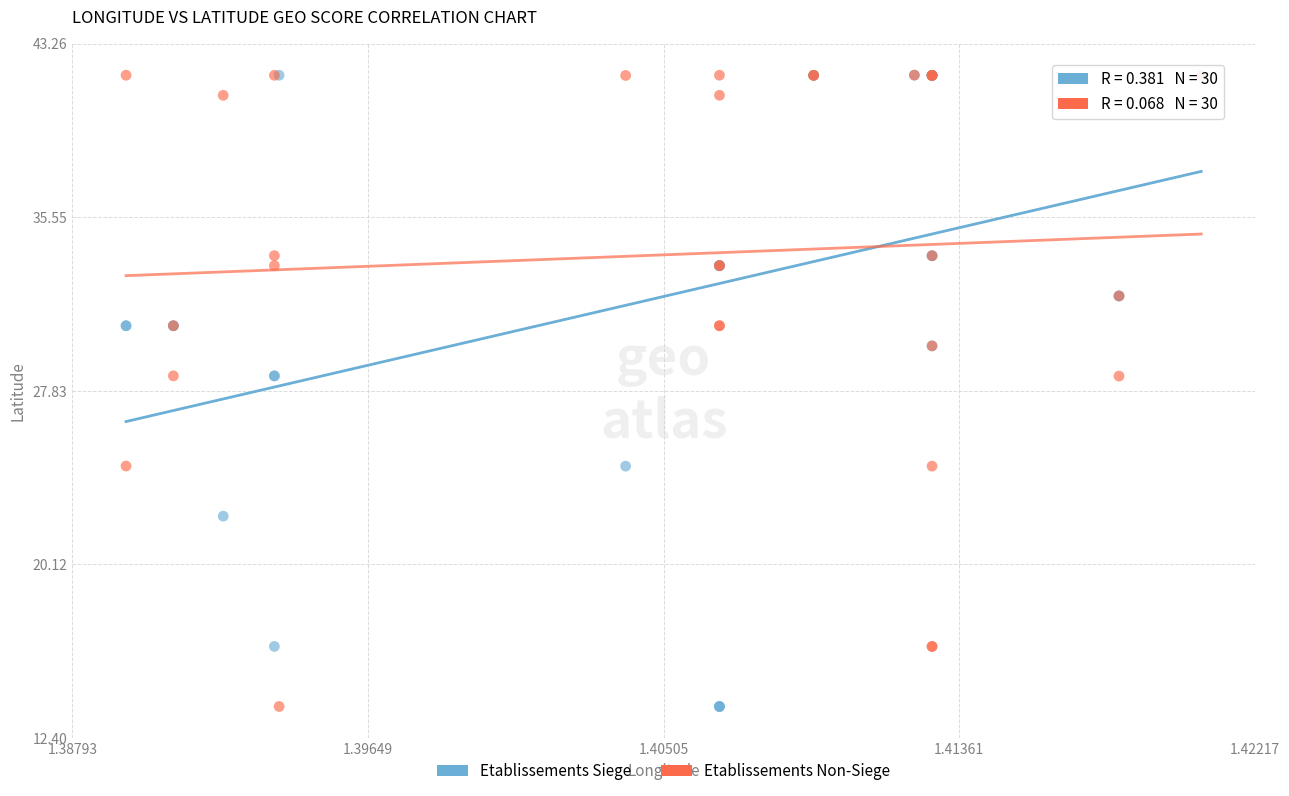

What are all the series names shown in the legend?

Etablissements Siege, Etablissements Non-Siege